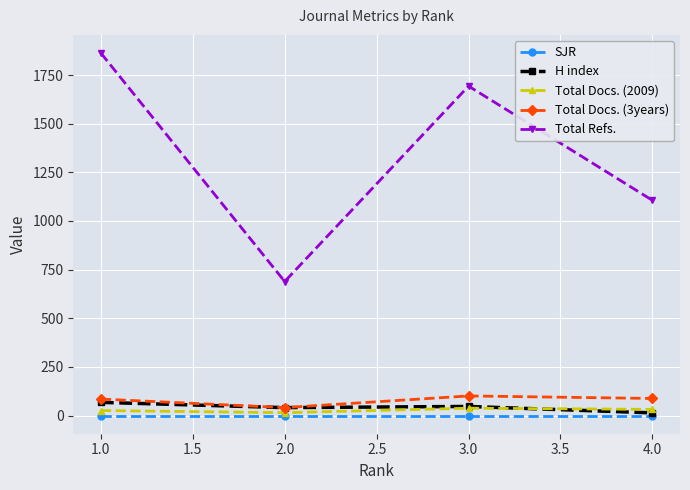

How many lines are shown in the chart?

5